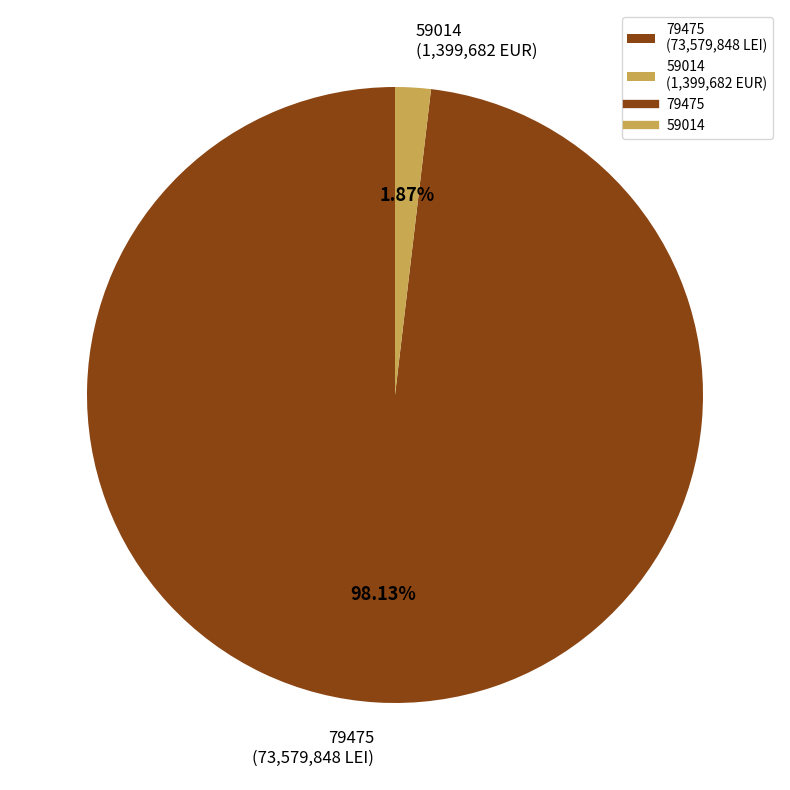

Is 79475 the majority of the pie?

Yes